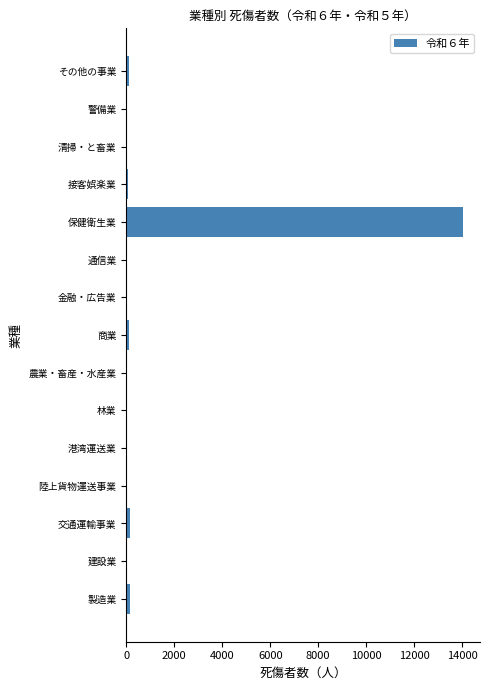

True or false: the data shows 14040 at 保健衛生業.

True